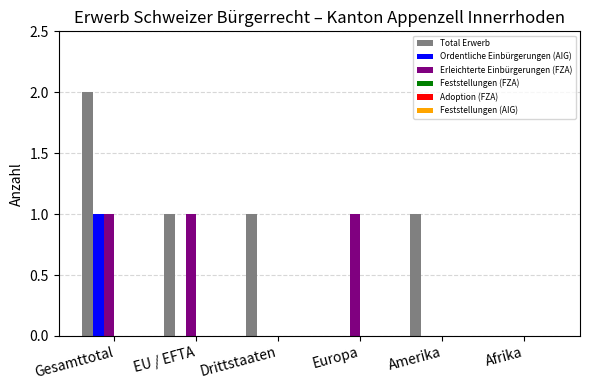

Is it true that Erleichterte Einbürgerungen (FZA) equals 0 at Amerika?

True